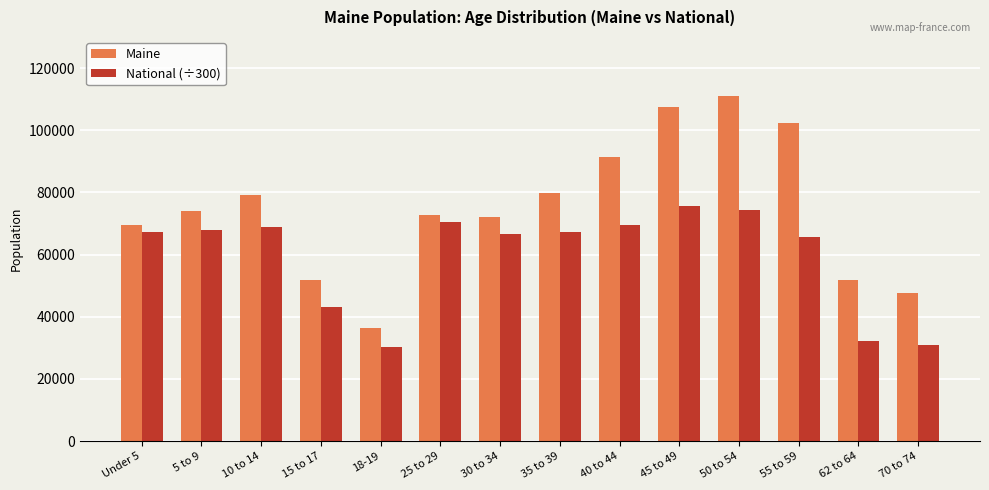

What is the difference between the National (÷300) values at 5 to 9 and 40 to 44?

1807.7